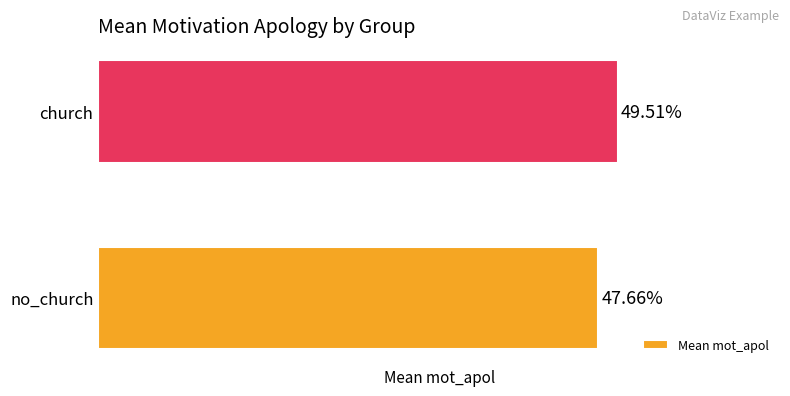

Which label corresponds to the largest value in the chart?

church